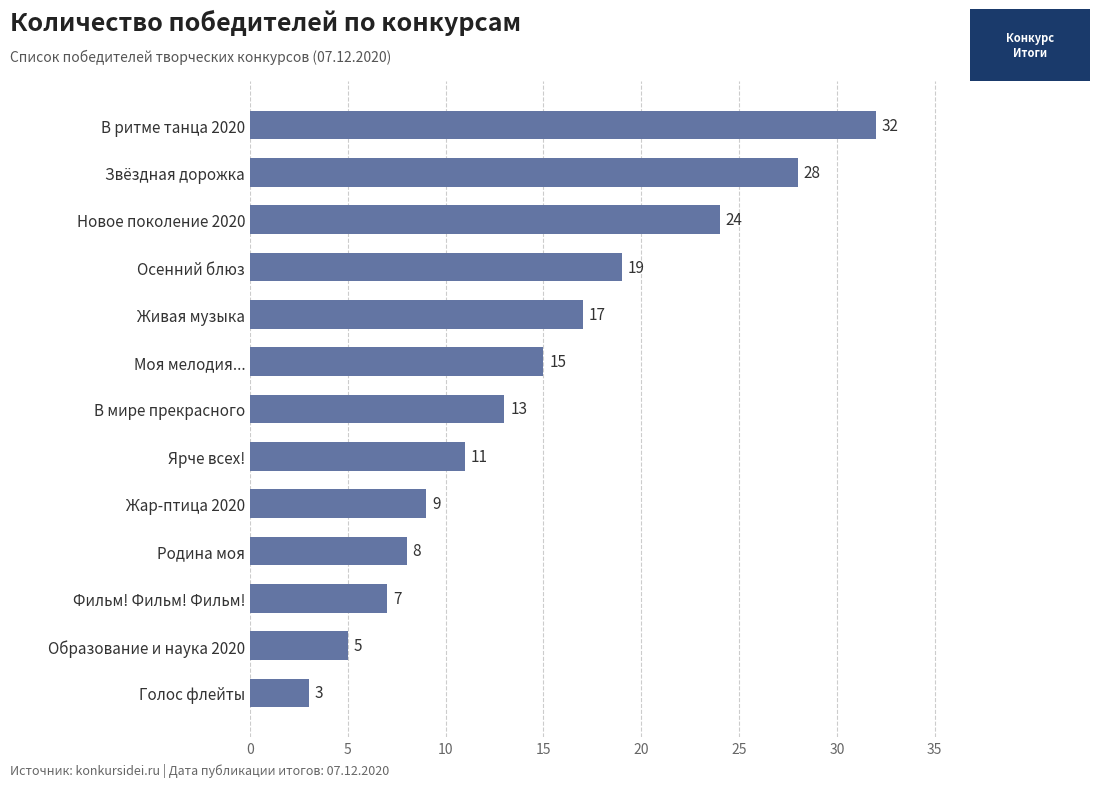

At which category does the chart reach its minimum across all series?

Голос флейты